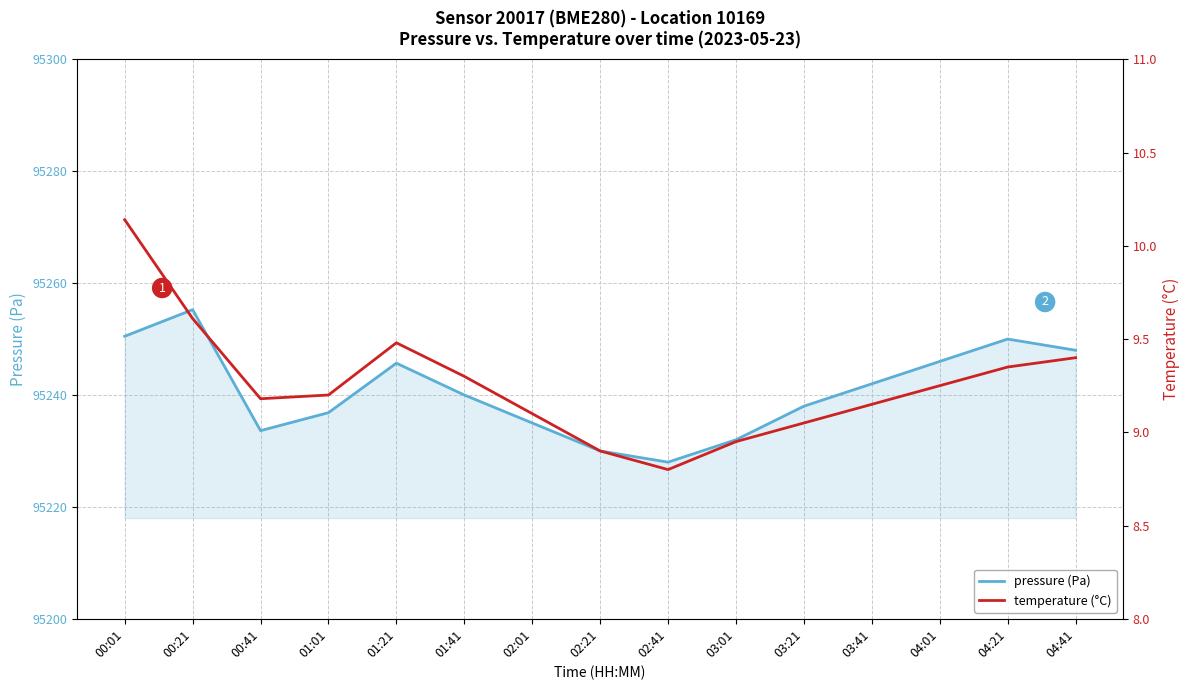

True or false: temperature (°C) and pressure (Pa) cross at least once.

False